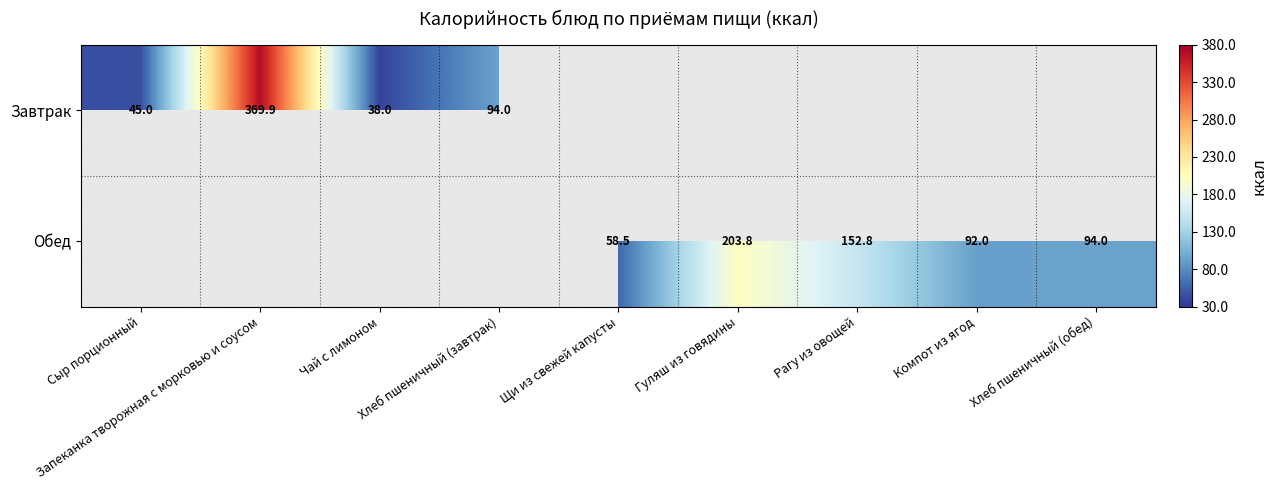

True or false: Завтрак has a value of 181.2 at Запеканка творожная с морковью и соусом.

False